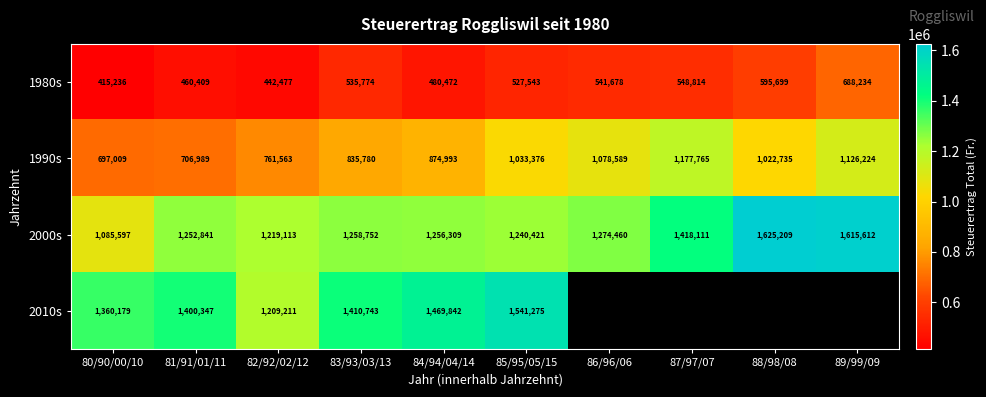

What is the difference between the 1980s values at 85/95/05/15 and 84/94/04/14?

47071